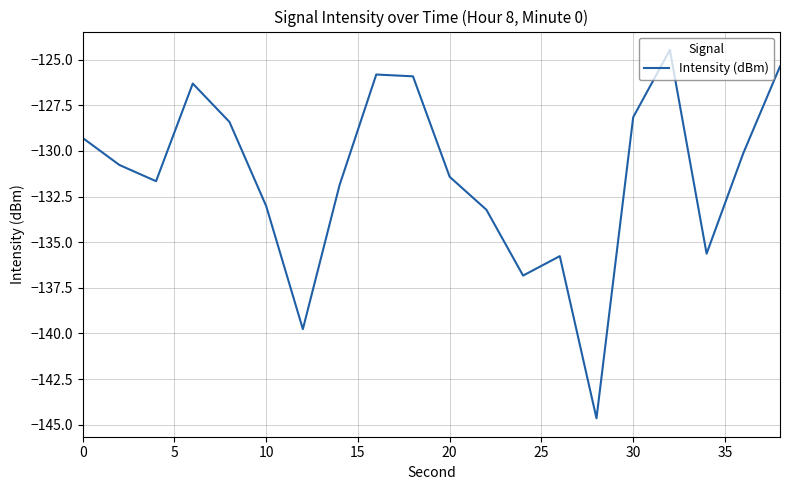

What is the difference between the maximum and minimum values?

20.2